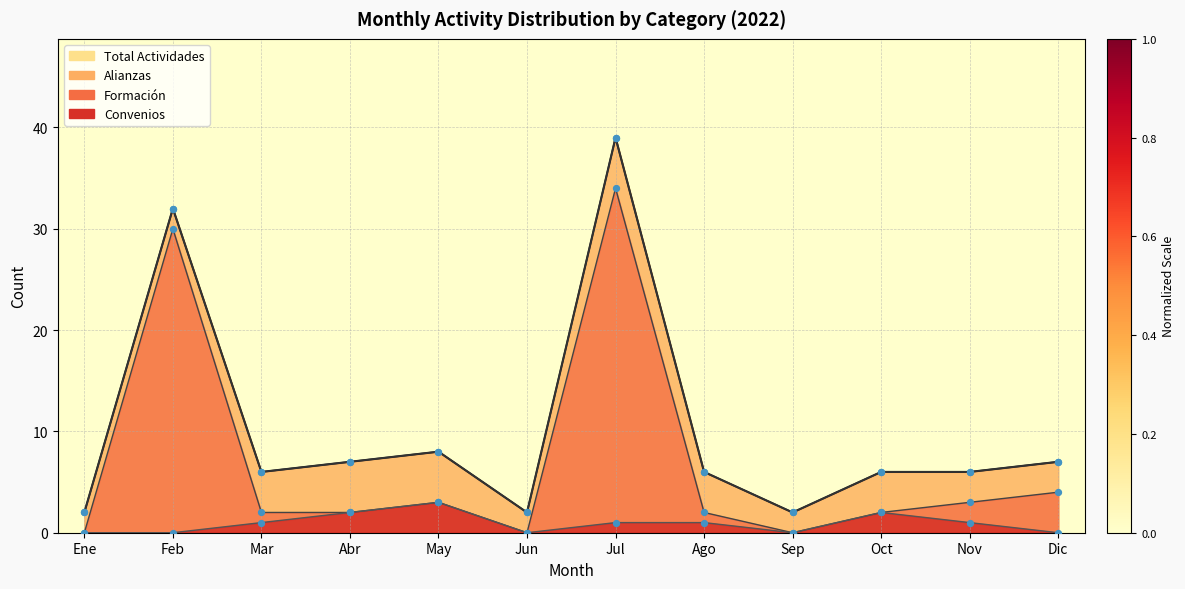

What is the total value across all series at Ago?

9